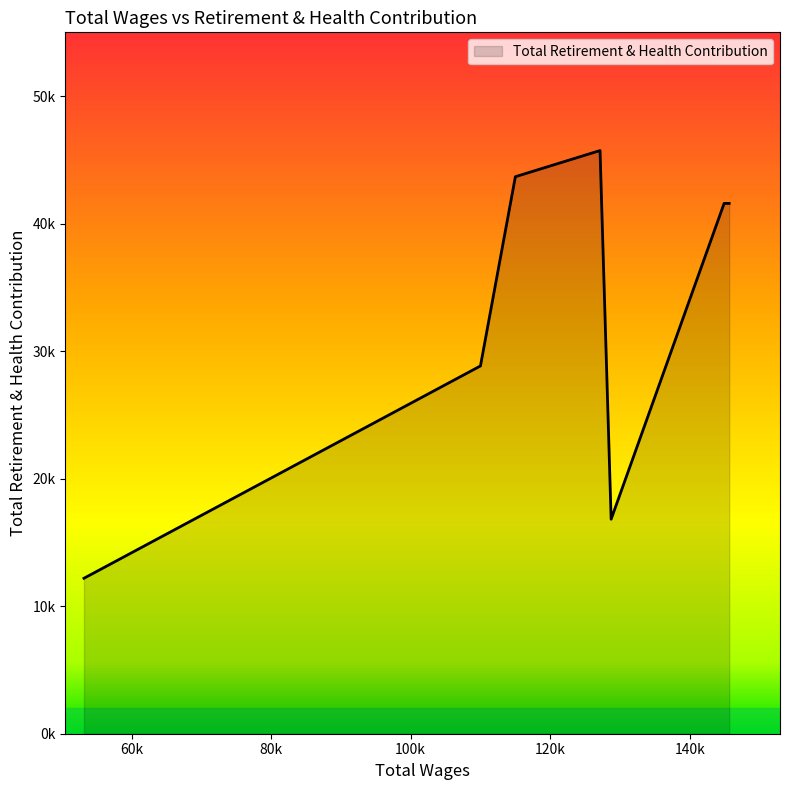

Does the chart display data point markers on the line(s)?

No